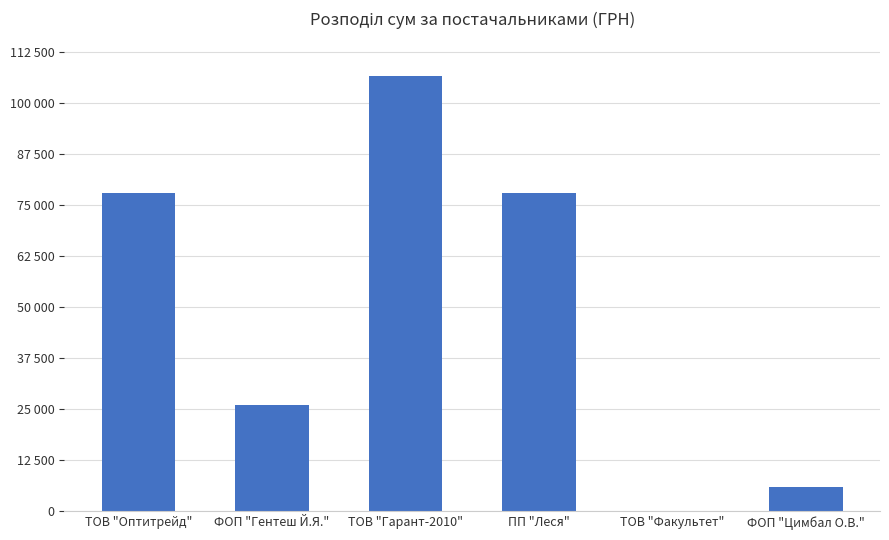

What is the value of the 3rd bar from the left?

106586.3